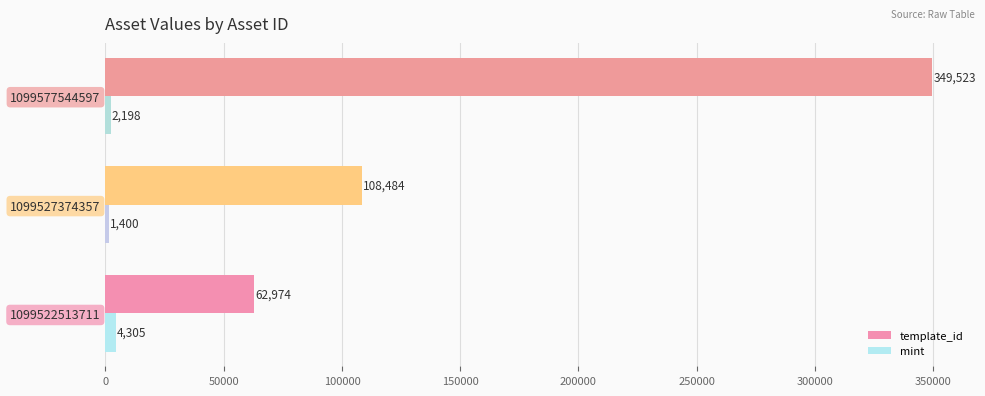

Between 1099522513711 and 1099577544597, which series saw the biggest shift?

template_id